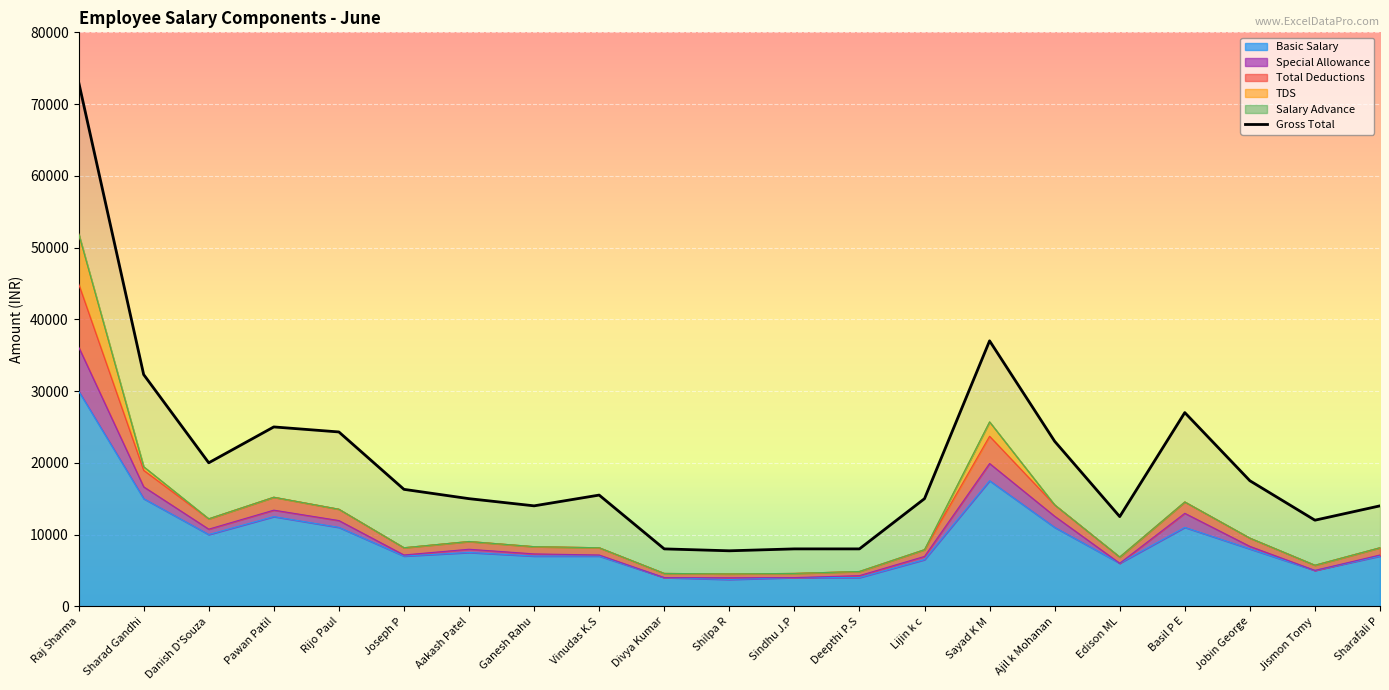

True or false: Special Allowance and Basic Salary cross at least once.

False